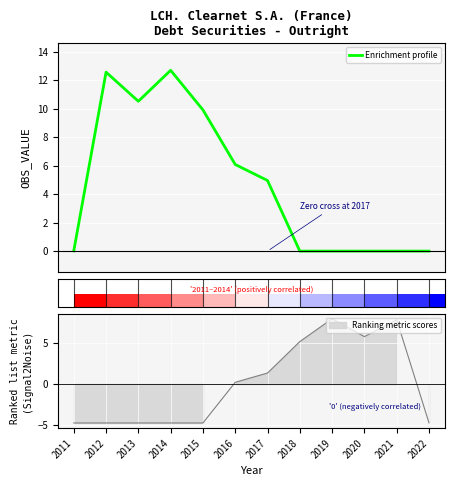

Is it true that the value at 2021 is 0.0?

True